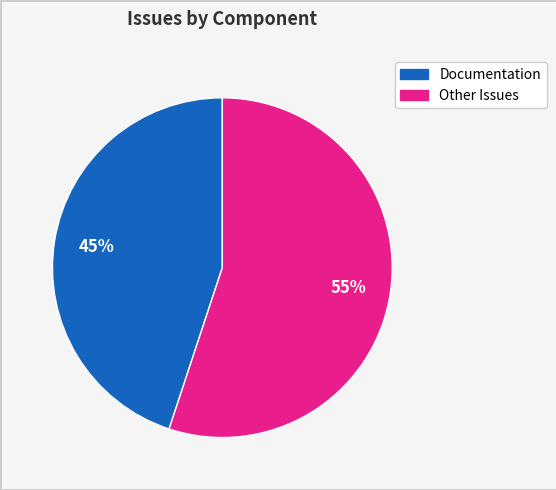

To the nearest percent, what is the average slice percentage?

50%